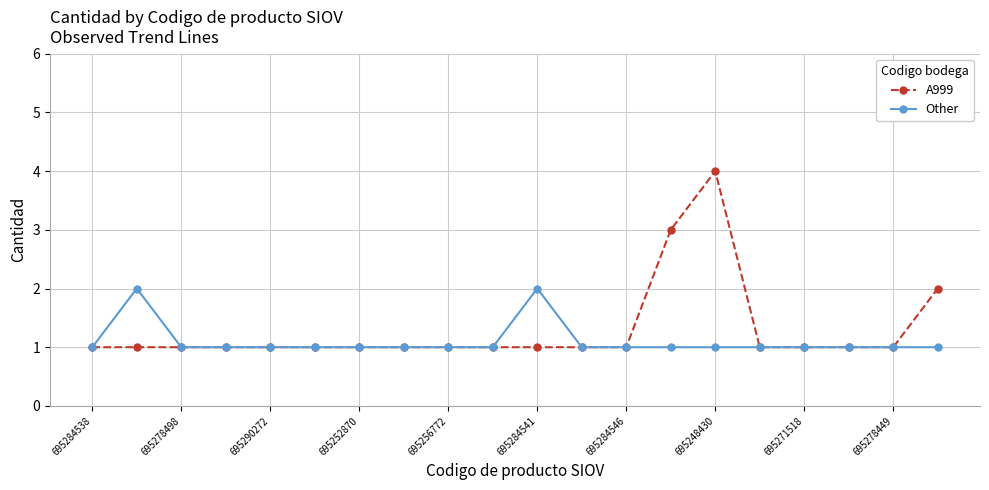

What is the maximum value shown in the chart?

4